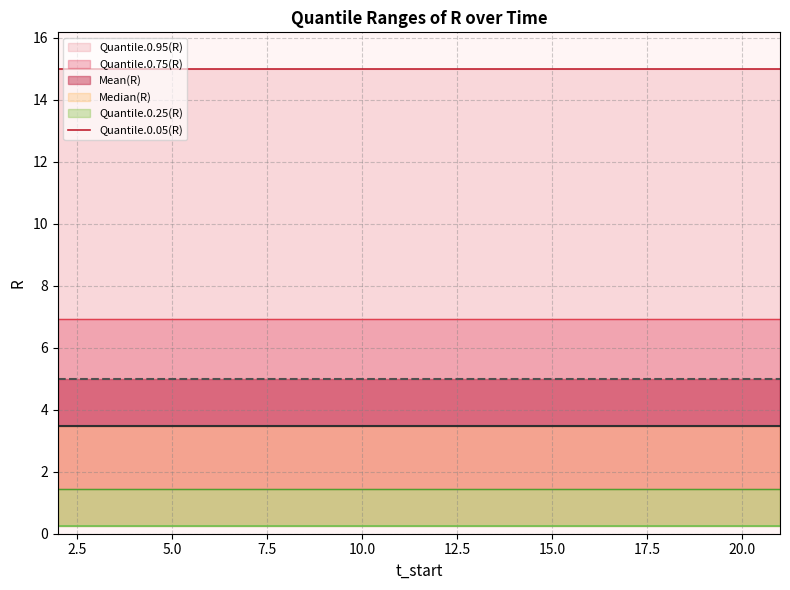

What is the value of the Median(R) point at the 3rd from the left?

3.5